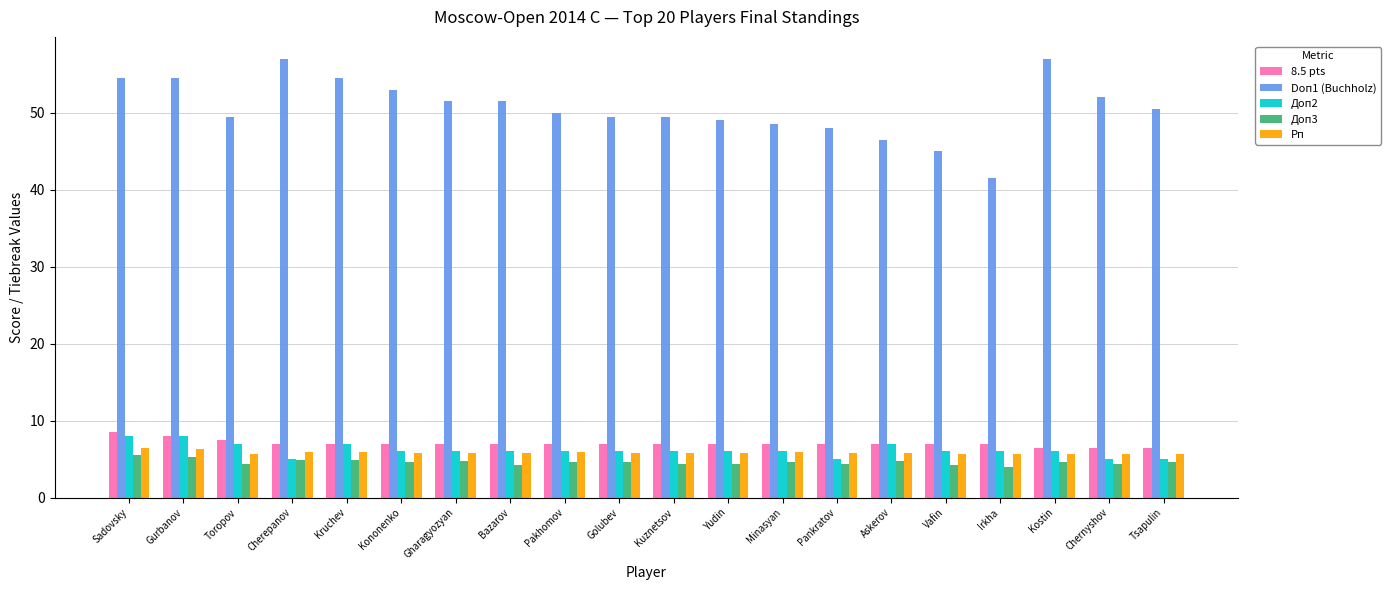

Which series has the largest range (max minus min)?

Doп1 (Buchholz)